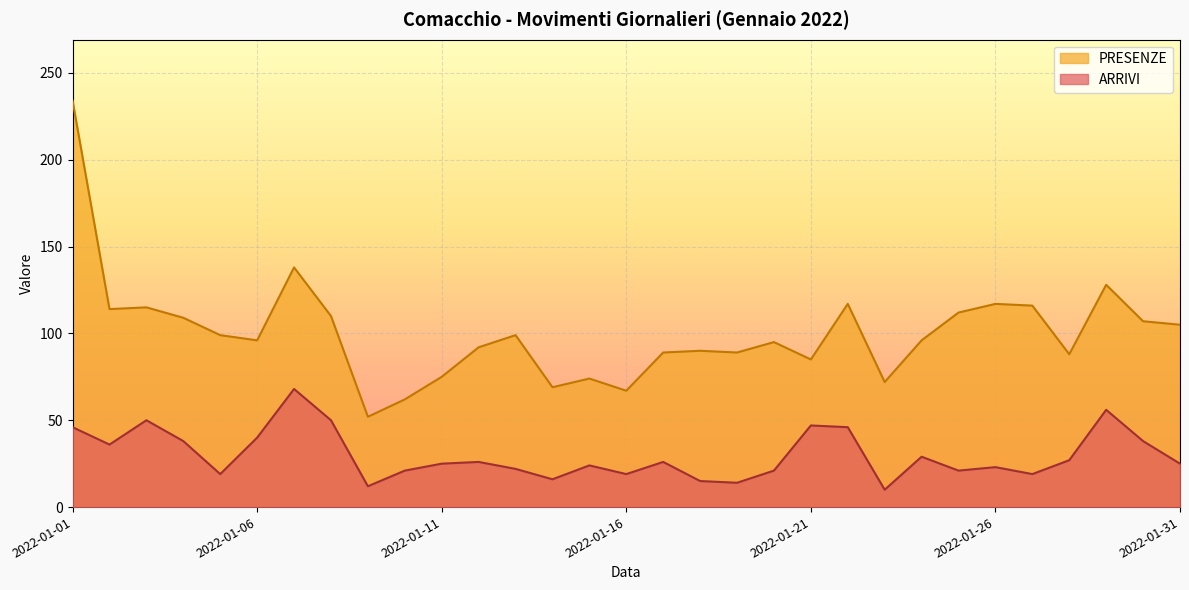

What is the sum of all ARRIVI values?

929